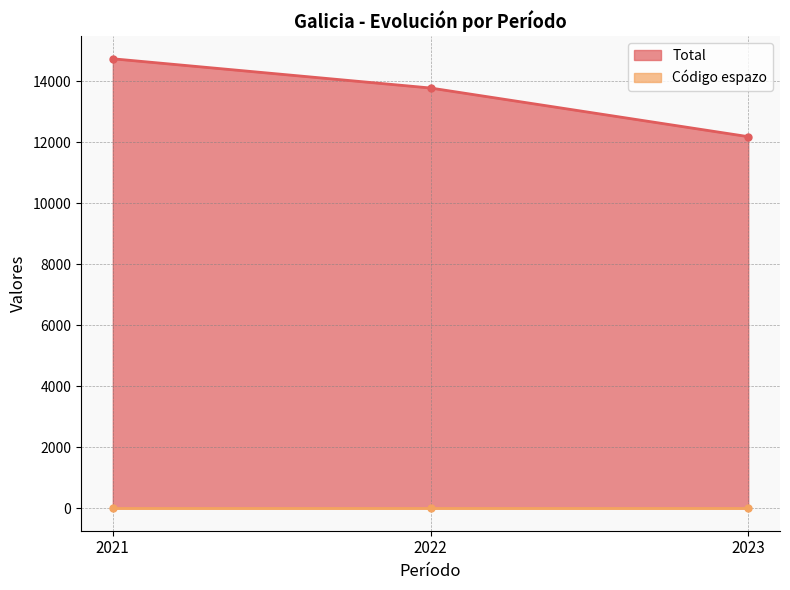

The value at 2022 is 13771. True or false?

True